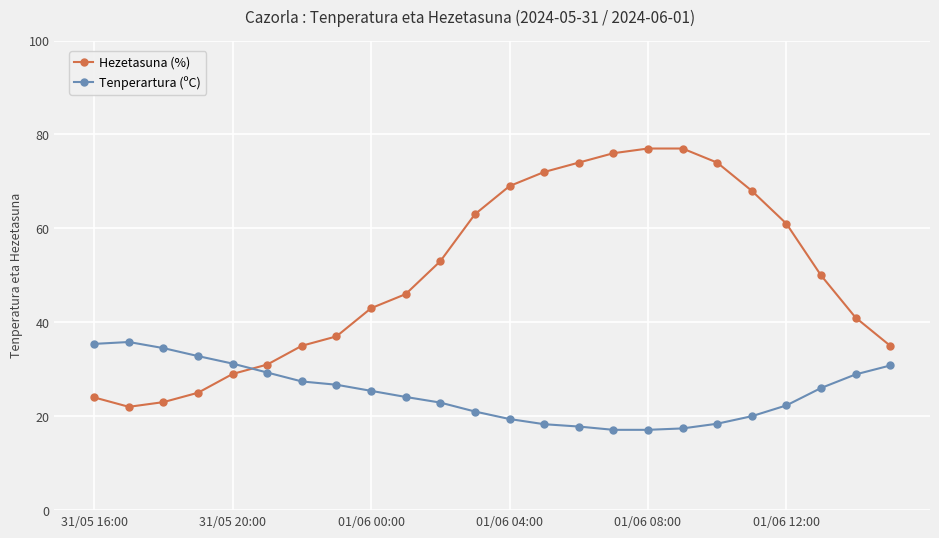

True or false: Tenperartura (ºC) has more than 0 points higher than both neighbors.

True